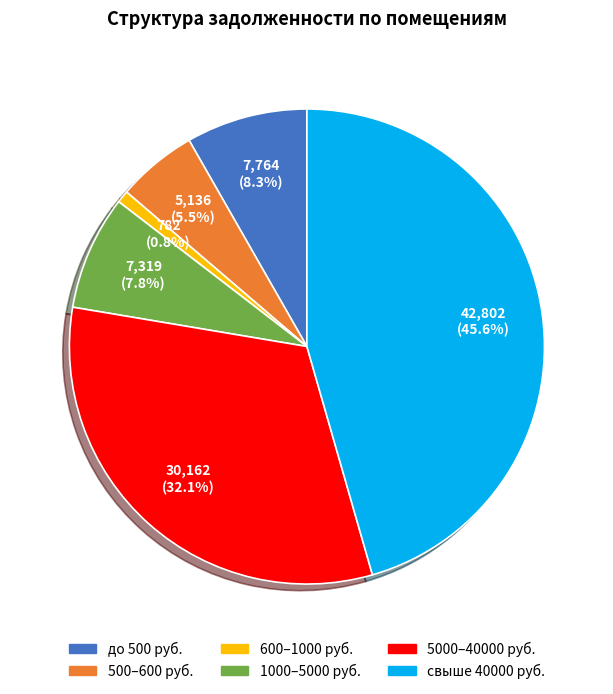

How many slices are in this pie chart?

6